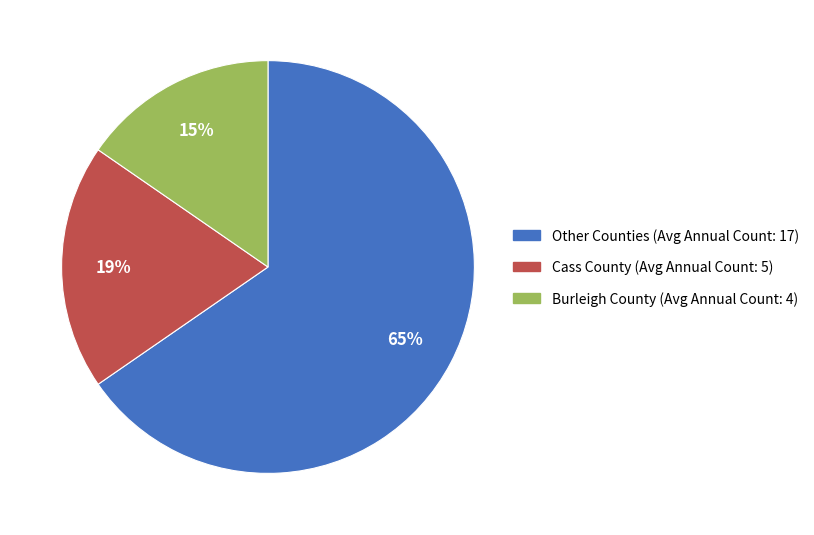

To the nearest percent, what percentage of the pie is Burleigh County (Avg Annual Count: 4)?

15%